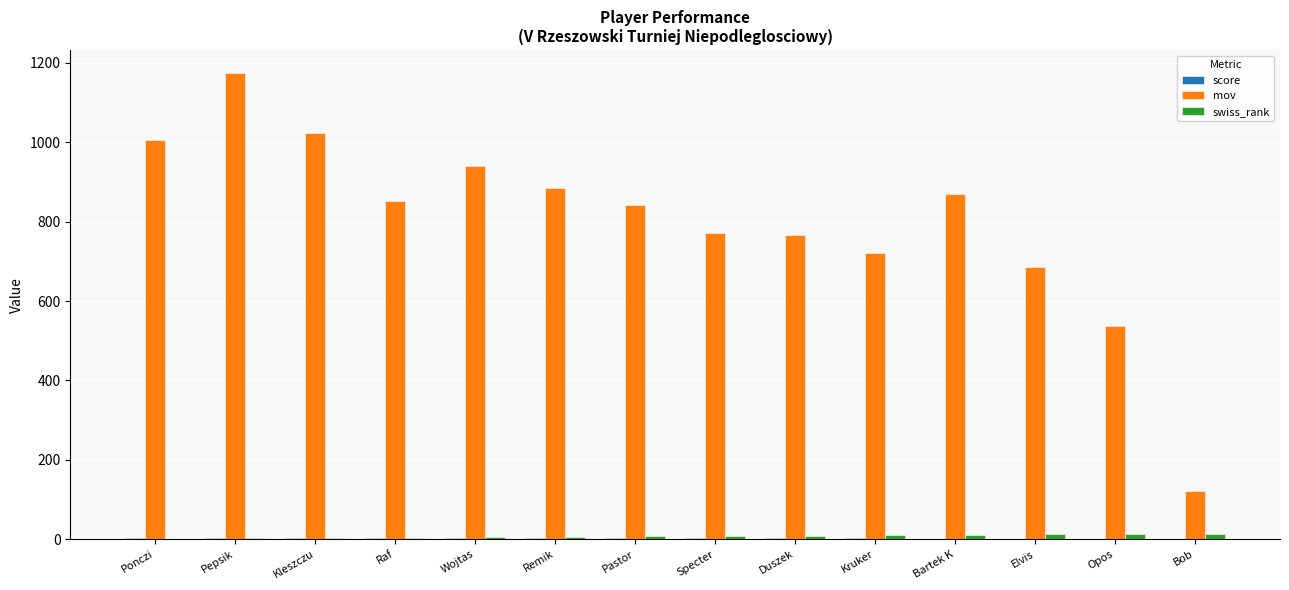

What is the total value across all series at Bob?

135